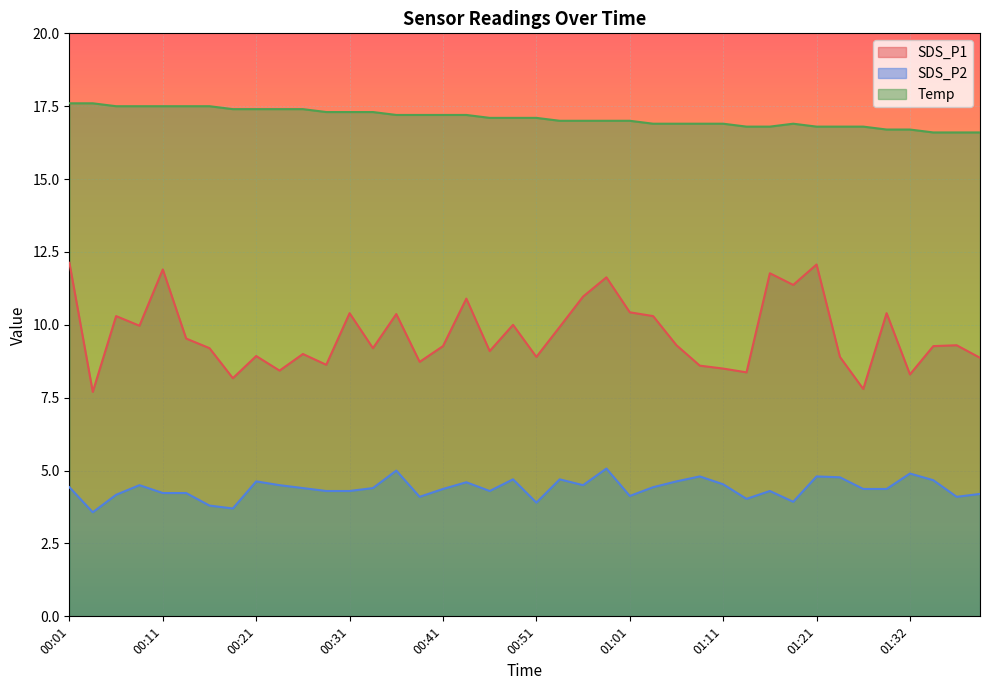

List the labels in order of SDS_P1 value, smallest first.

00:03, 01:27, 00:18, 01:32, 01:13, 00:23, 01:11, 01:08, 00:28, 00:38, 01:40, 00:51, 01:24, 00:21, 00:26, 00:46, 00:16, 00:33, 00:41, 01:35, 01:06, 01:37, 00:13, 00:53, 00:08, 00:48, 00:06, 01:03, 00:36, 00:31, 01:30, 01:01, 00:43, 00:56, 01:18, 00:58, 01:16, 00:11, 01:21, 00:01